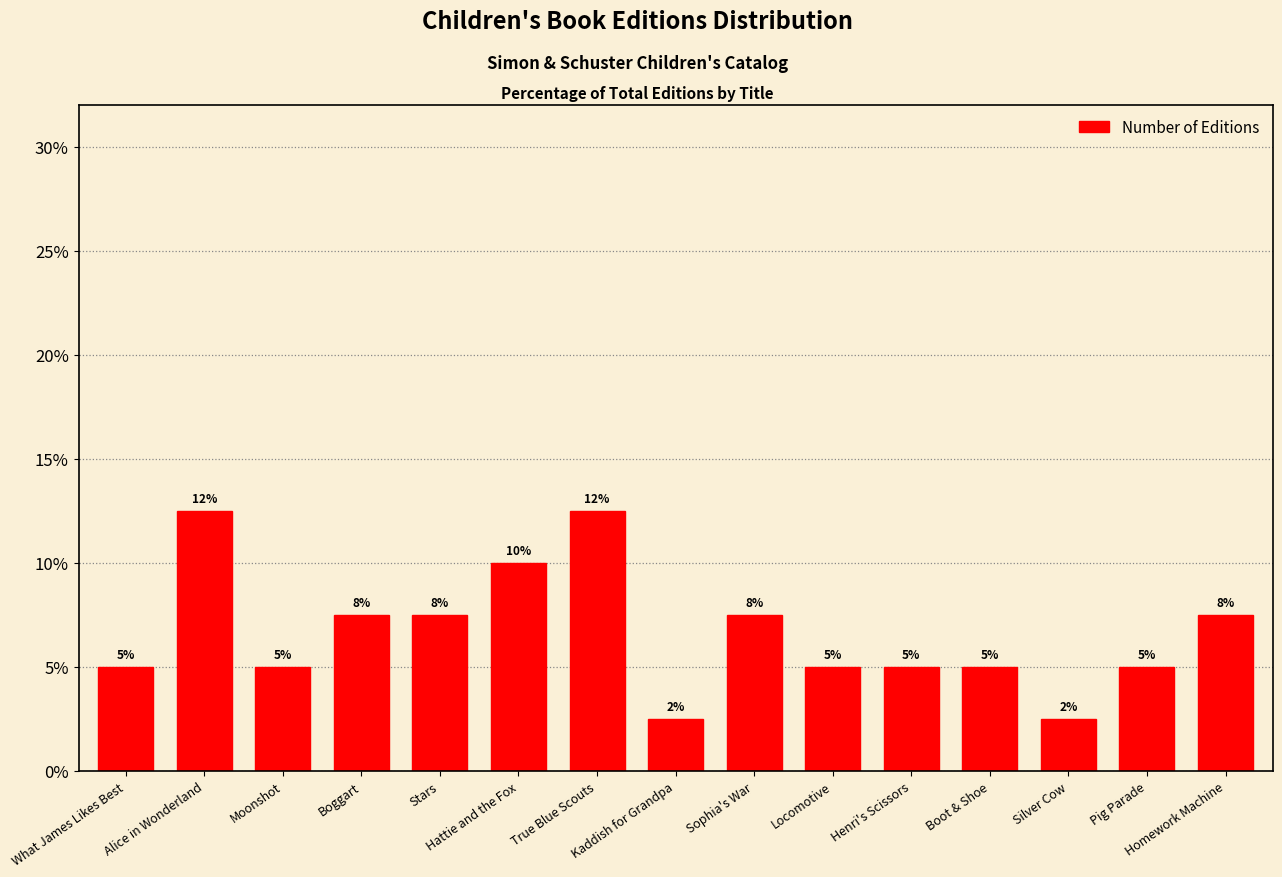

Reading right to left, what are all the values shown in this chart?

Homework Machine=7.5	Pig Parade=5.0	Silver Cow=2.5	Boot & Shoe=5.0	Henri's Scissors=5.0	Locomotive=5.0	Sophia's War=7.5	Kaddish for Grandpa=2.5	True Blue Scouts=12.5	Hattie and the Fox=10.0	Stars=7.5	Boggart=7.5	Moonshot=5.0	Alice in Wonderland=12.5	What James Likes Best=5.0